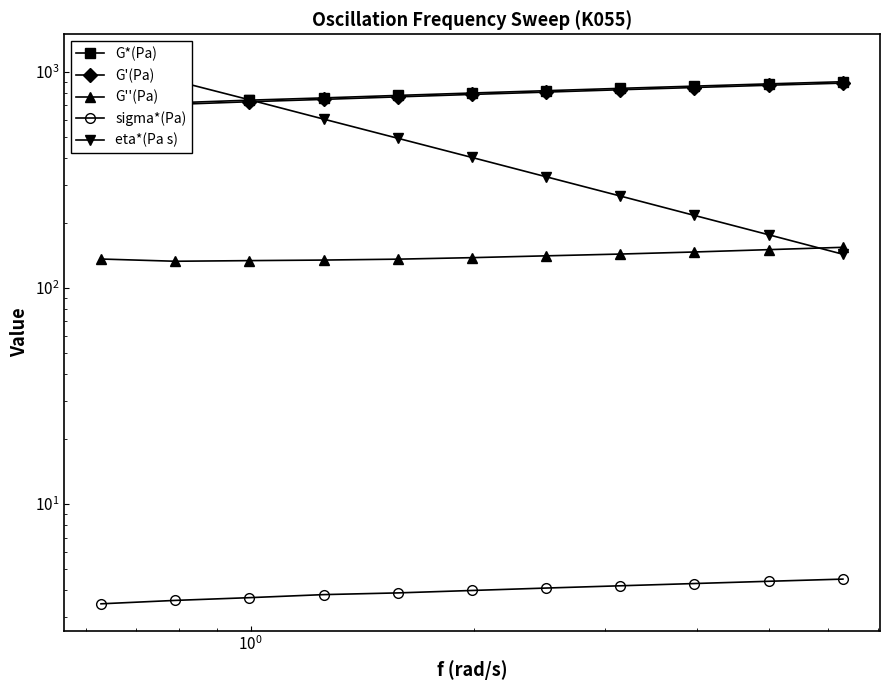

At how many categories does at least one series exceed 1085?

1